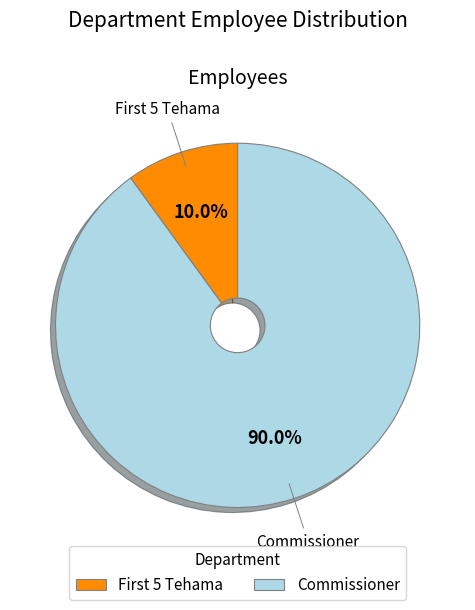

Which slice is the smallest?

First 5 Tehama